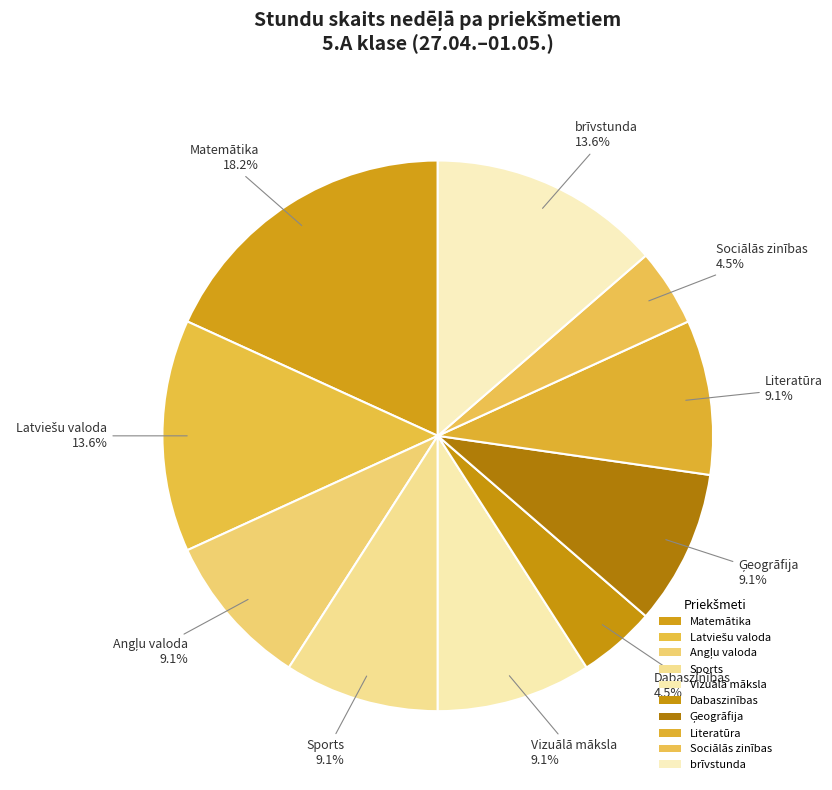

To the nearest percent, what is the difference between the largest and smallest slice percentages?

14%